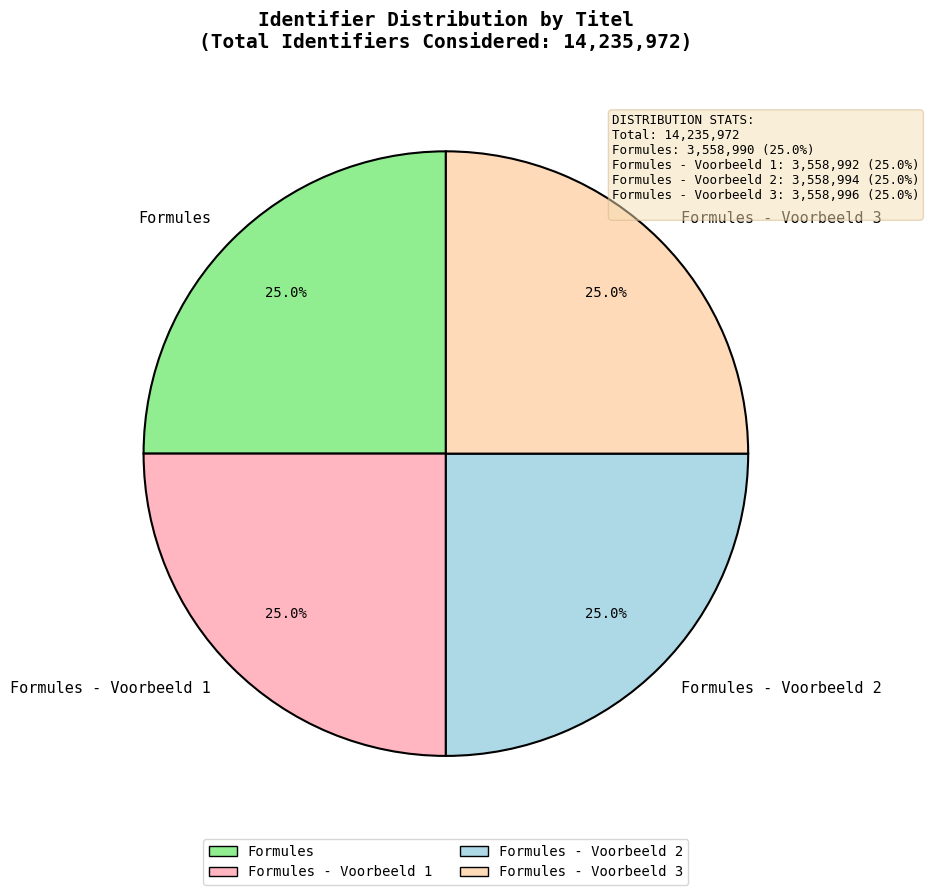

To the nearest percent, what portion does Formules - Voorbeeld 1 represent?

25%